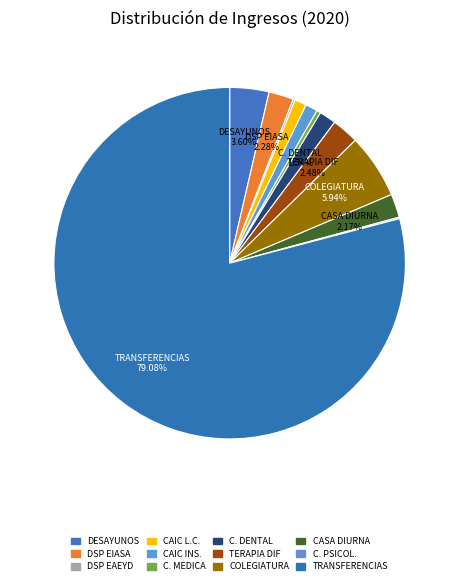

What is the smallest slice in the pie chart?

CONSULTA PSICOLOGICA